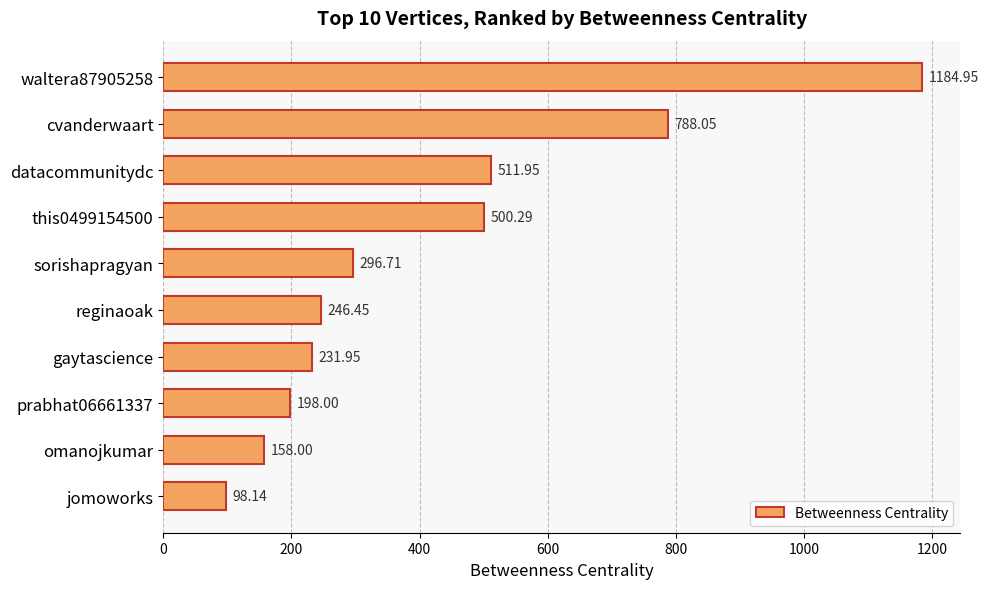

Count the number of values greater than 296.

5